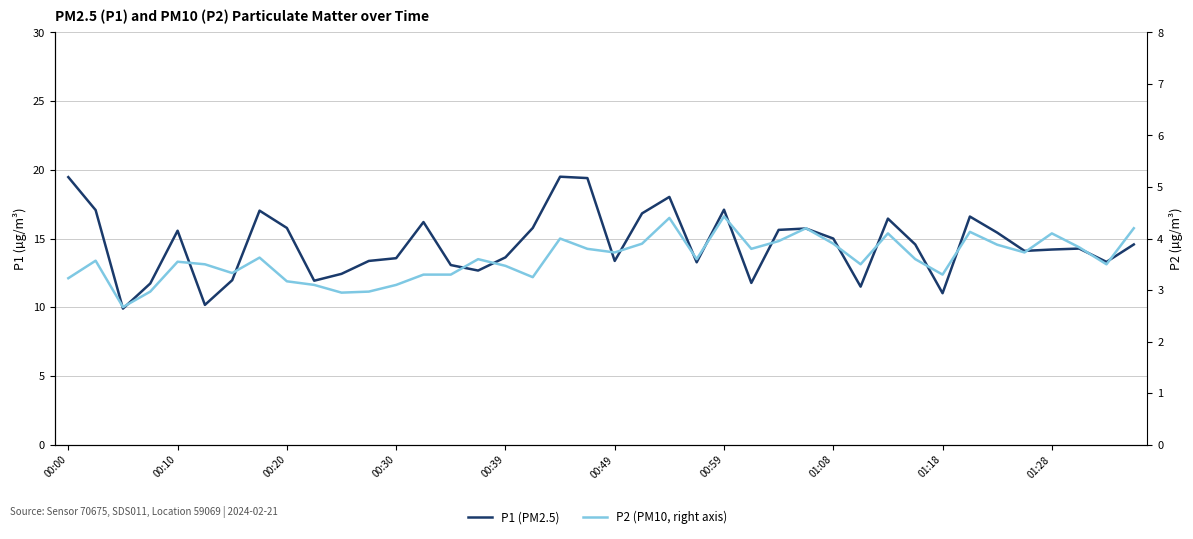

True or false: P1 (PM2.5) and P2 (PM10, right axis) cross at least once.

False